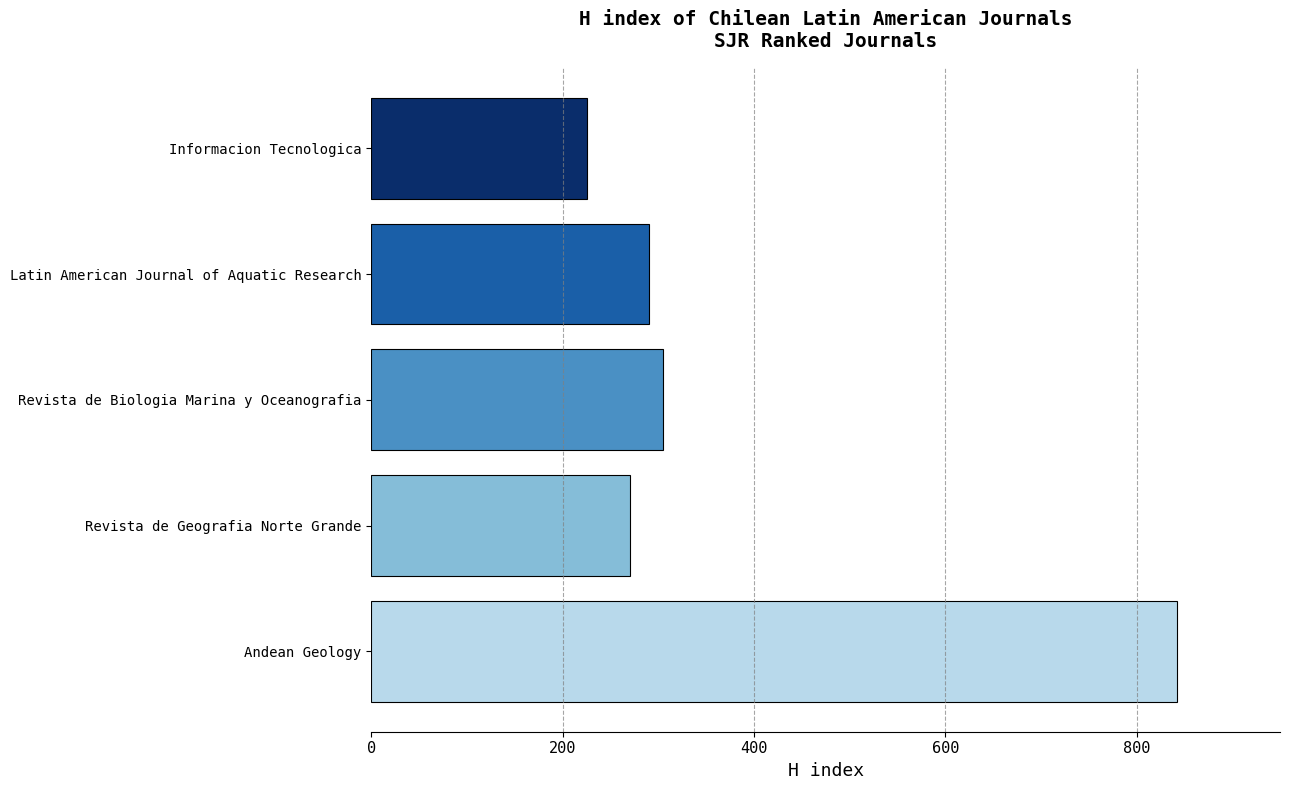

Count the number of data series in this chart.

1